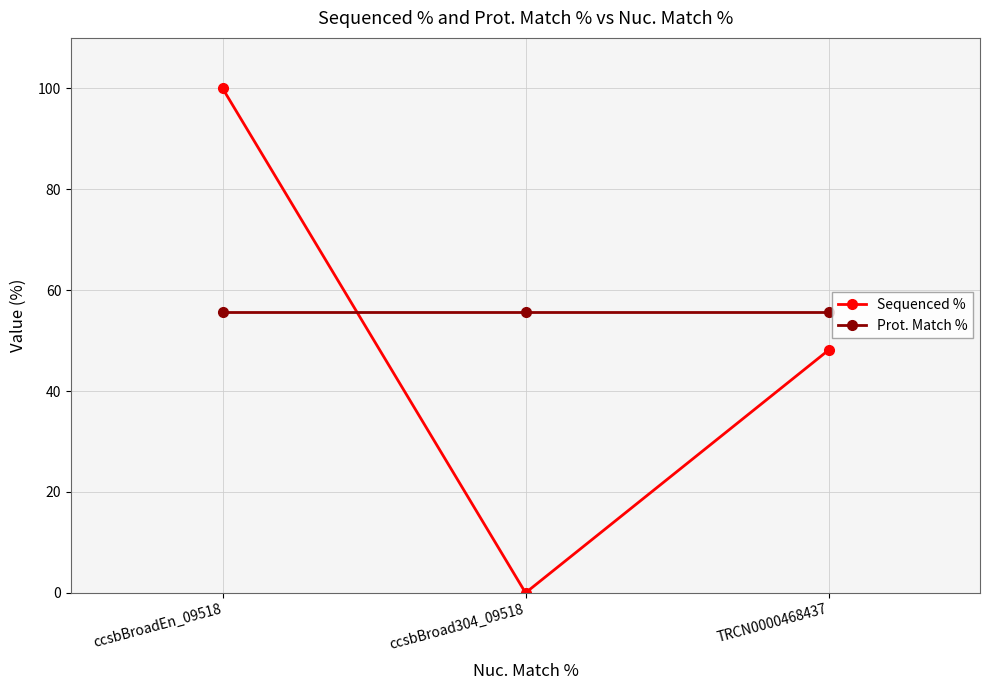

Is the value of Sequenced % at ccsbBroad304_09518 greater than the value of Prot. Match % at ccsbBroadEn_09518?

No